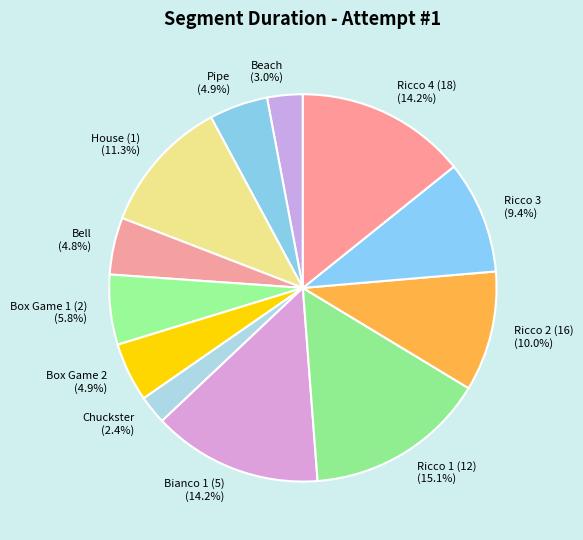

Between Chuckster and House (1), which is larger?

House (1)